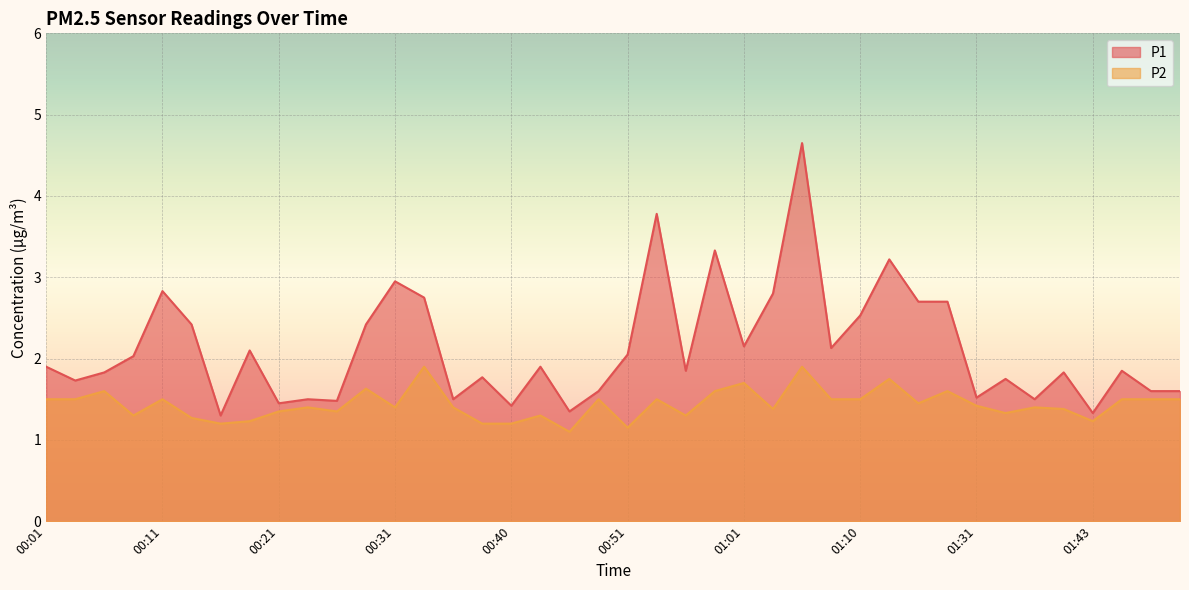

Count the number of data series in this chart.

2